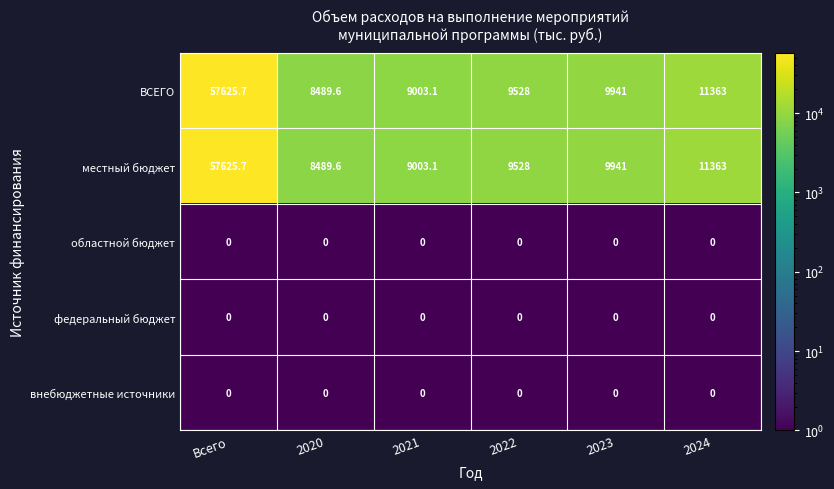

At which category is the sum across all series the highest?

Всего